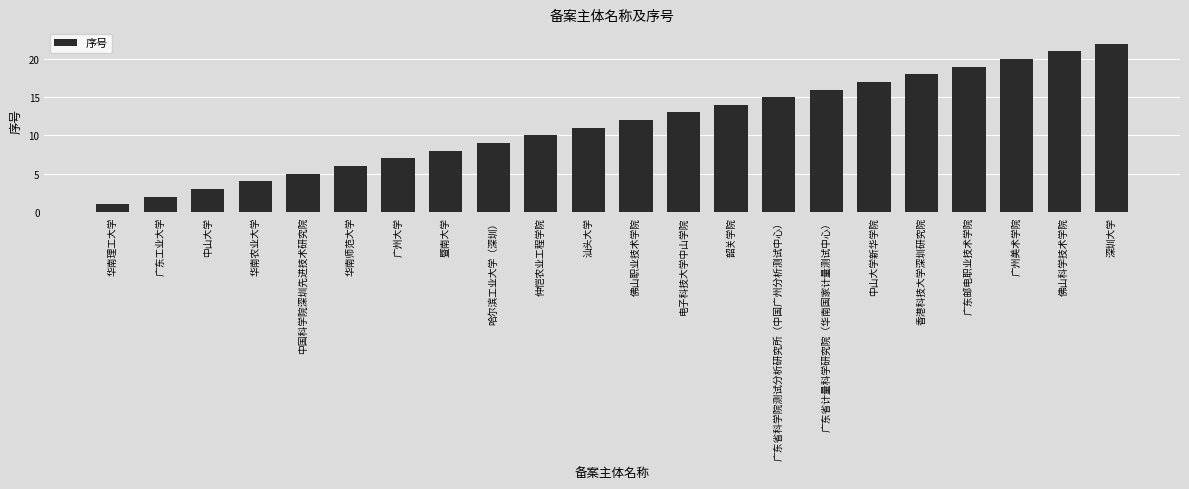

What is the minimum value shown in the chart?

1